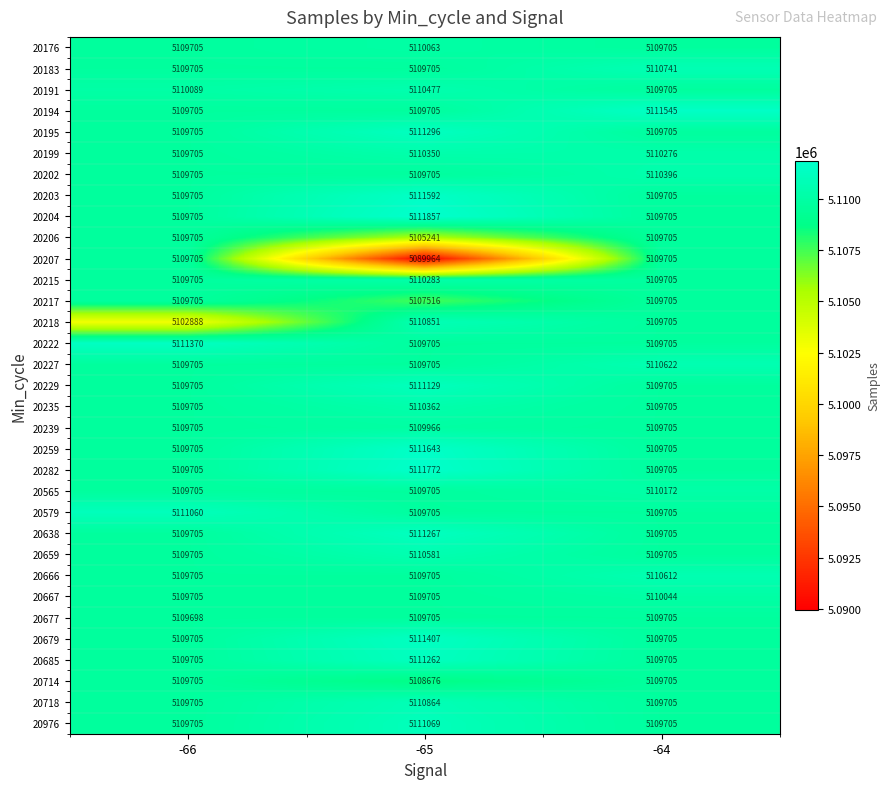

Which series has the largest total across all categories?

20204